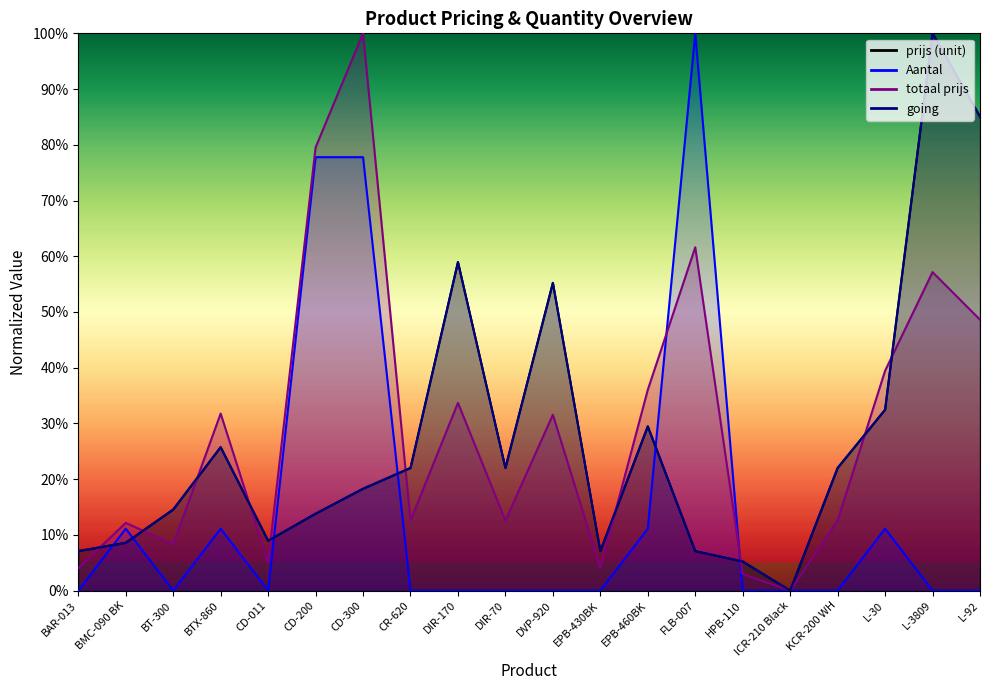

At which label is prijs (unit) closest to 50?

DVP-920